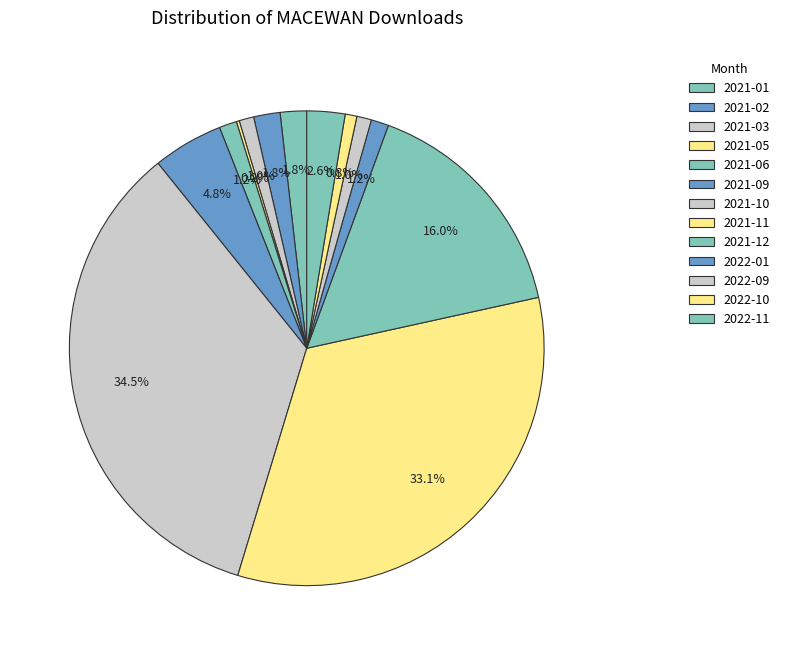

To the nearest percent, what percentage of the pie is 2021-12?

16%